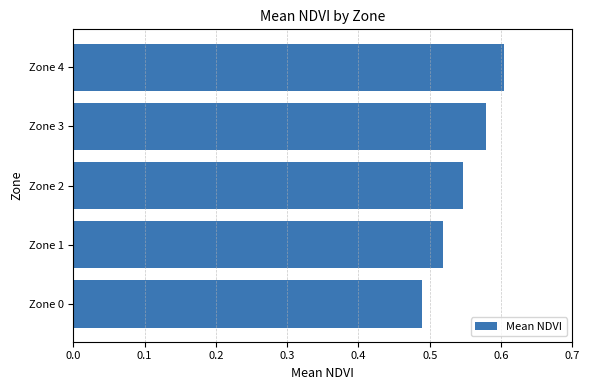

Is it true that the value at Zone 4 is 0.8?

False